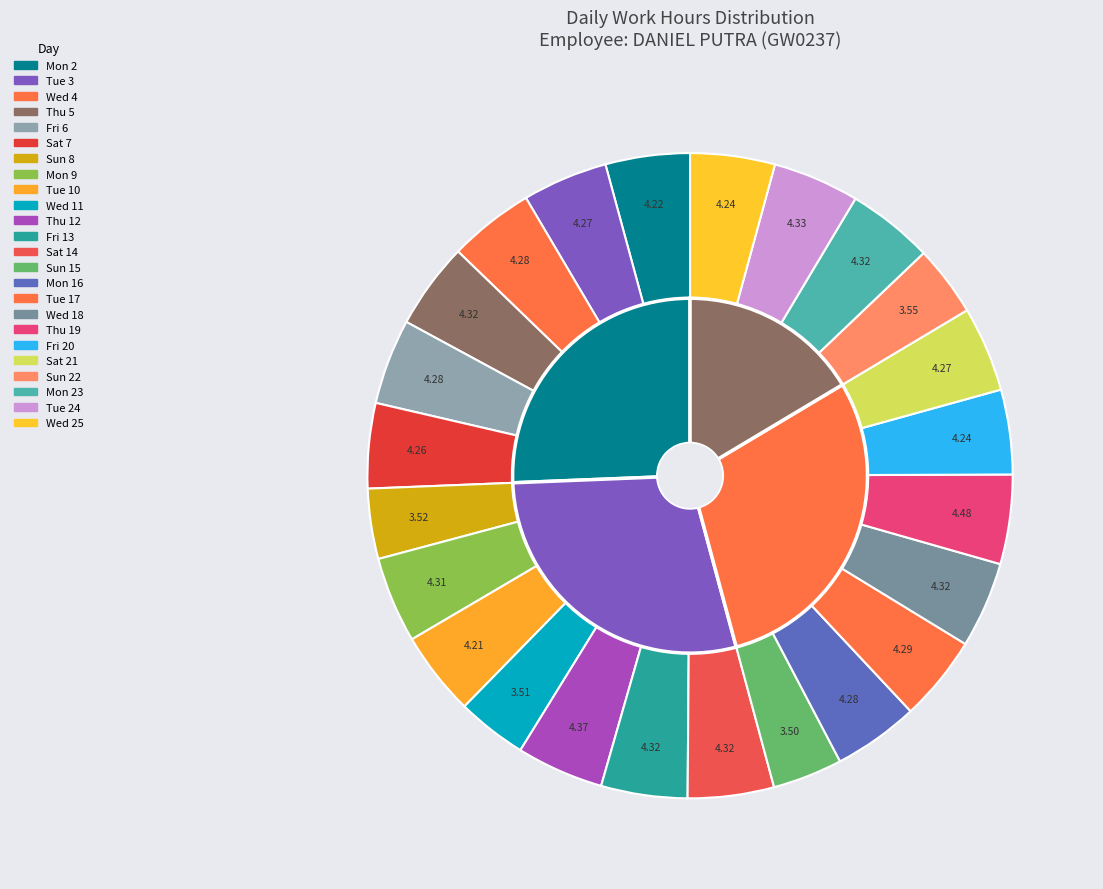

True or false: Tue 3 accounts for 1% of the total.

False